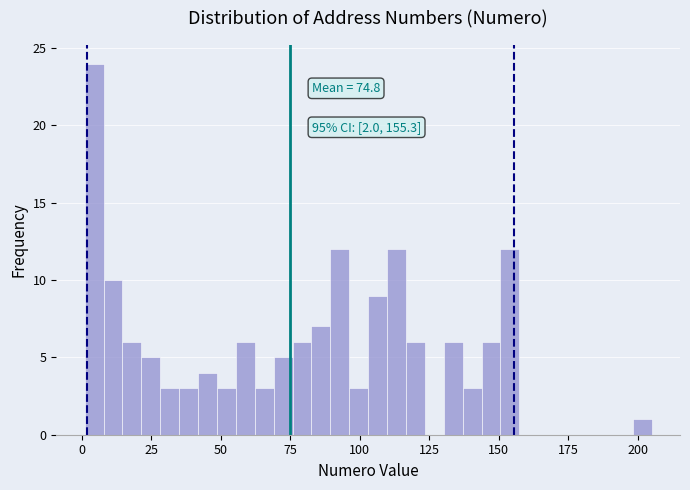

Around what value on the x-axis is the tallest bar? Give the approximate position of its centre, as read against the axis.

5